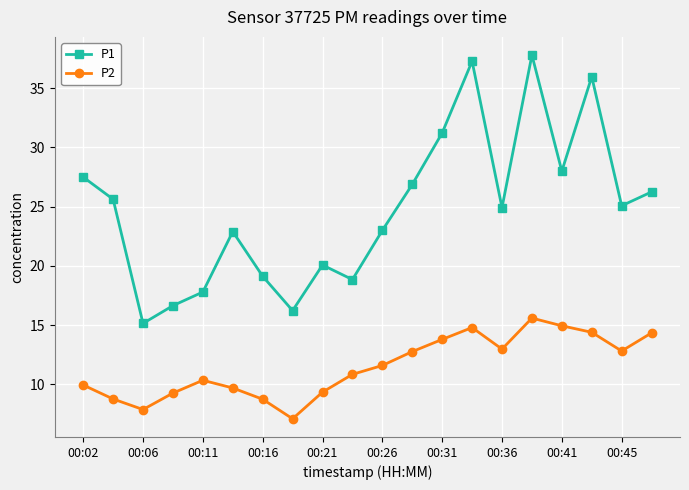

Which series has the largest total across all categories?

P1